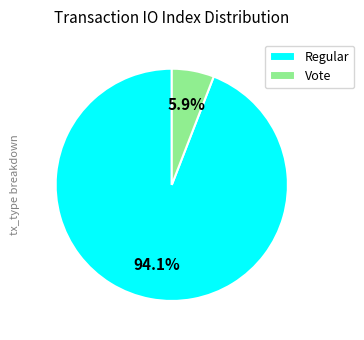

What percentage is NOT represented by Vote?

94.1%